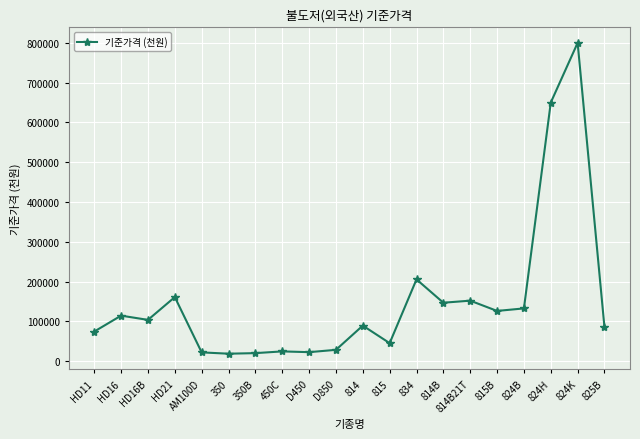

Is it true that the value at 450C is 24470?

True